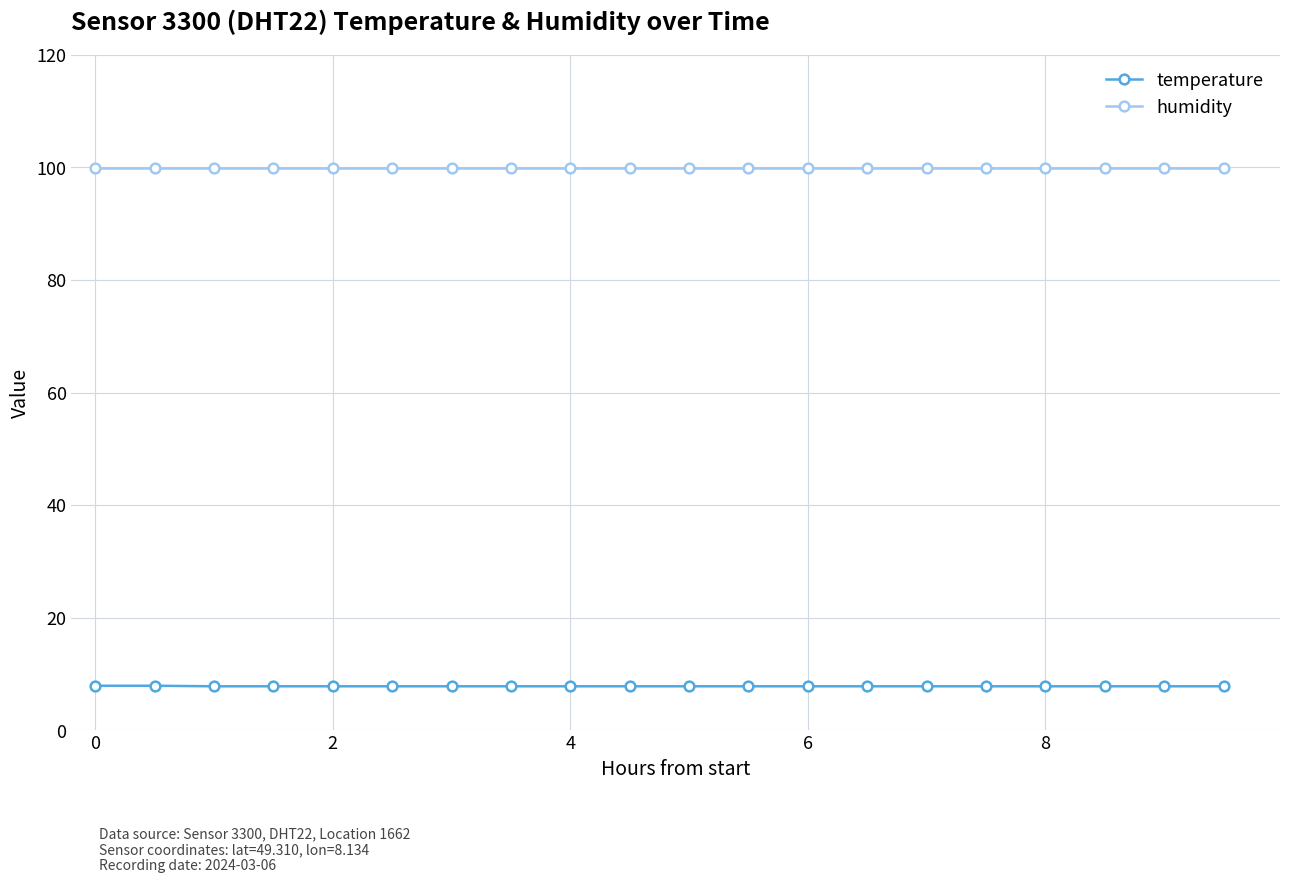

Rank the series by their maximum value, from highest to lowest.

humidity, temperature